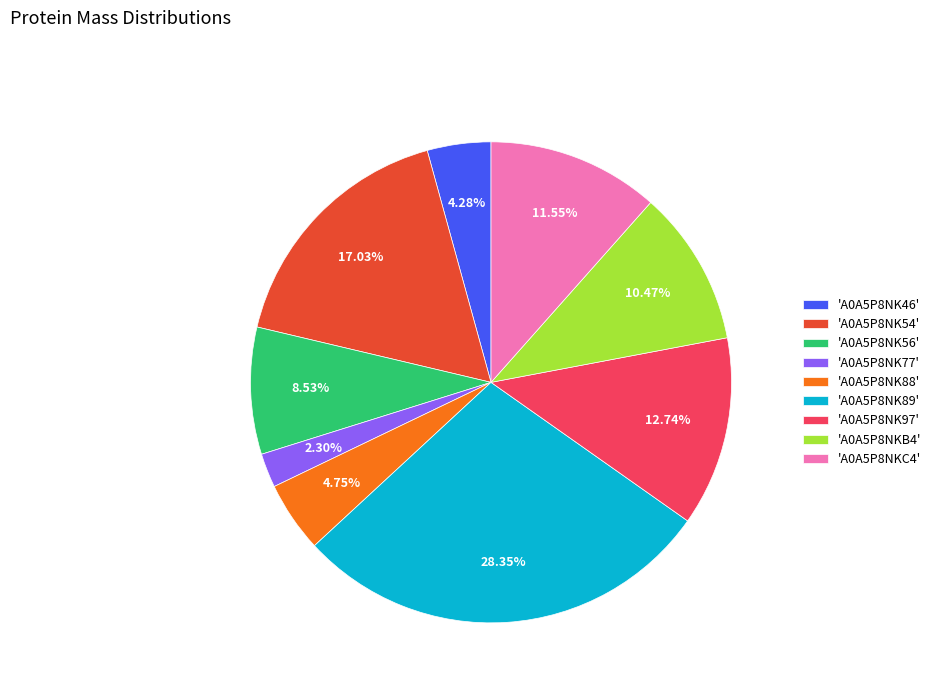

What is the largest slice in the pie chart?

'A0A5P8NK89'